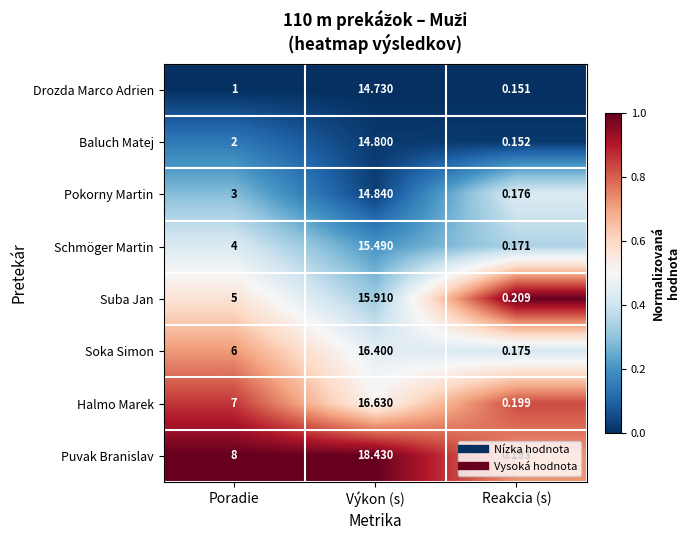

At which label is Puvak Branislav closest to 9?

Poradie